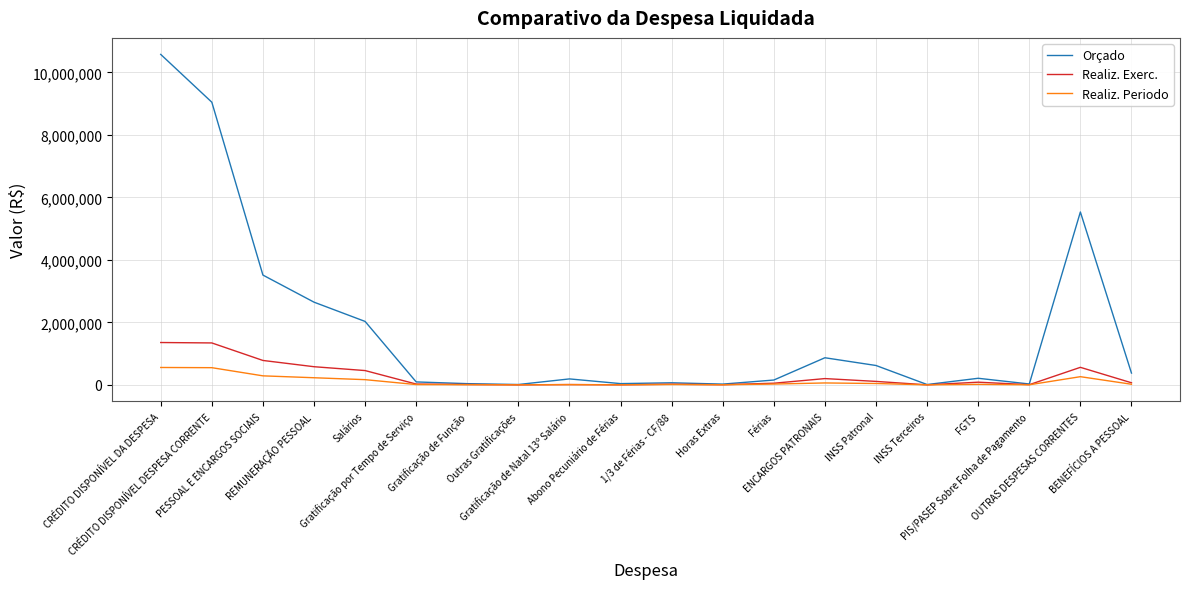

What position from the left is PESSOAL E ENCARGOS SOCIAIS?

3